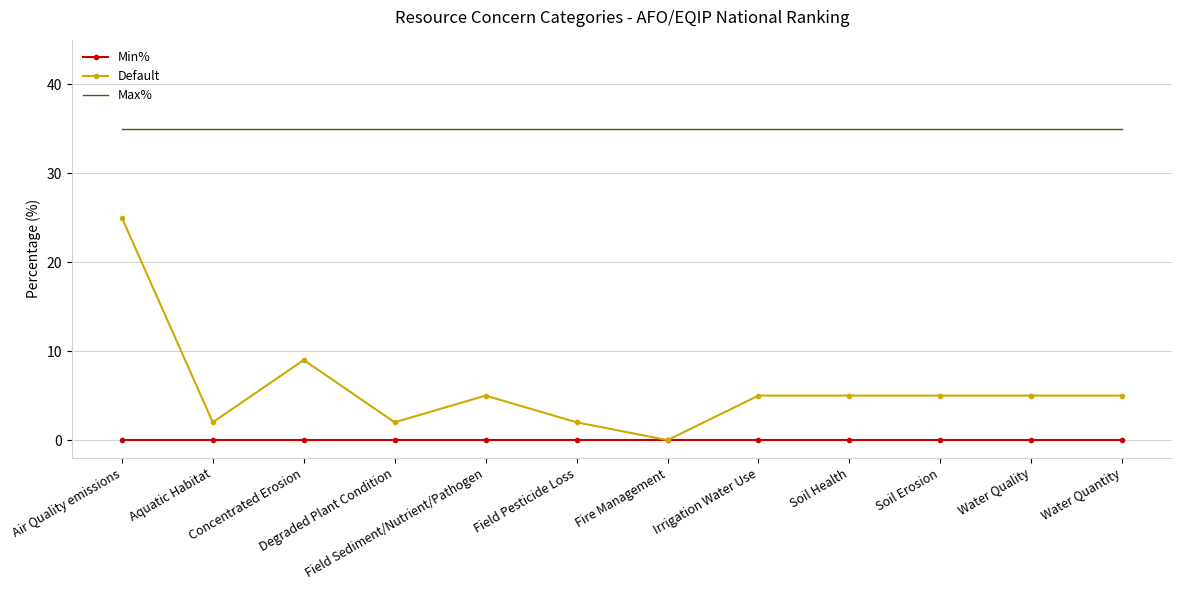

Which series has the largest total across all categories?

Max%